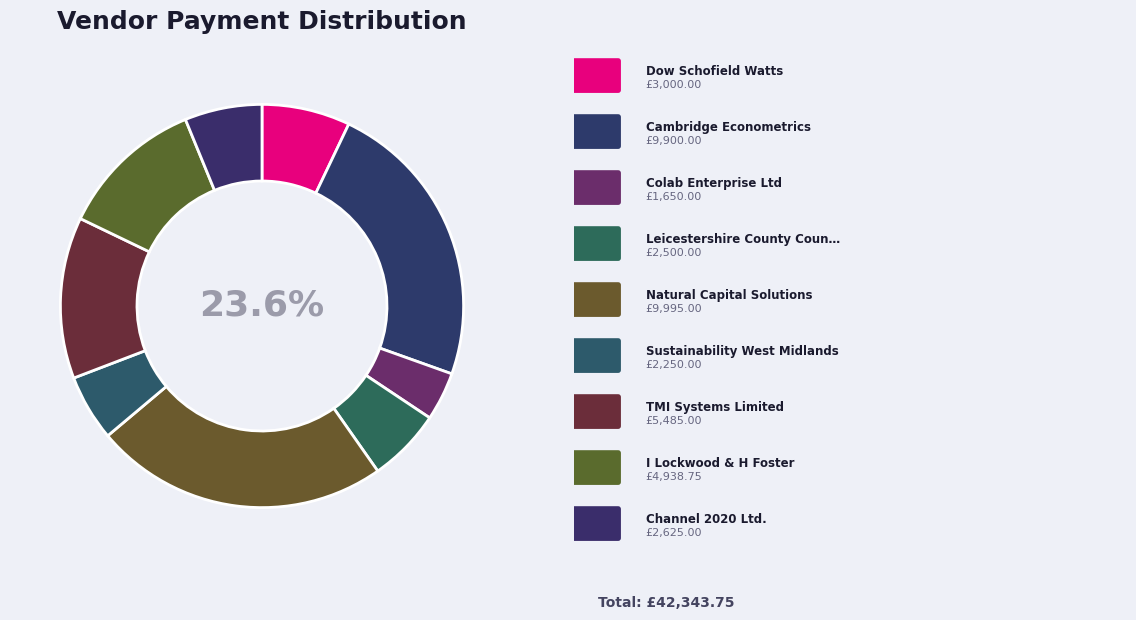

Rank the categories by value from lowest to highest.

Colab Enterprise Ltd, Sustainability West Midlands, Leicestershire County Council, Channel 2020 Ltd., Dow Schofield Watts, I Lockwood & H Foster, TMI Systems Limited, Cambridge Econometrics, Natural Capital Solutions